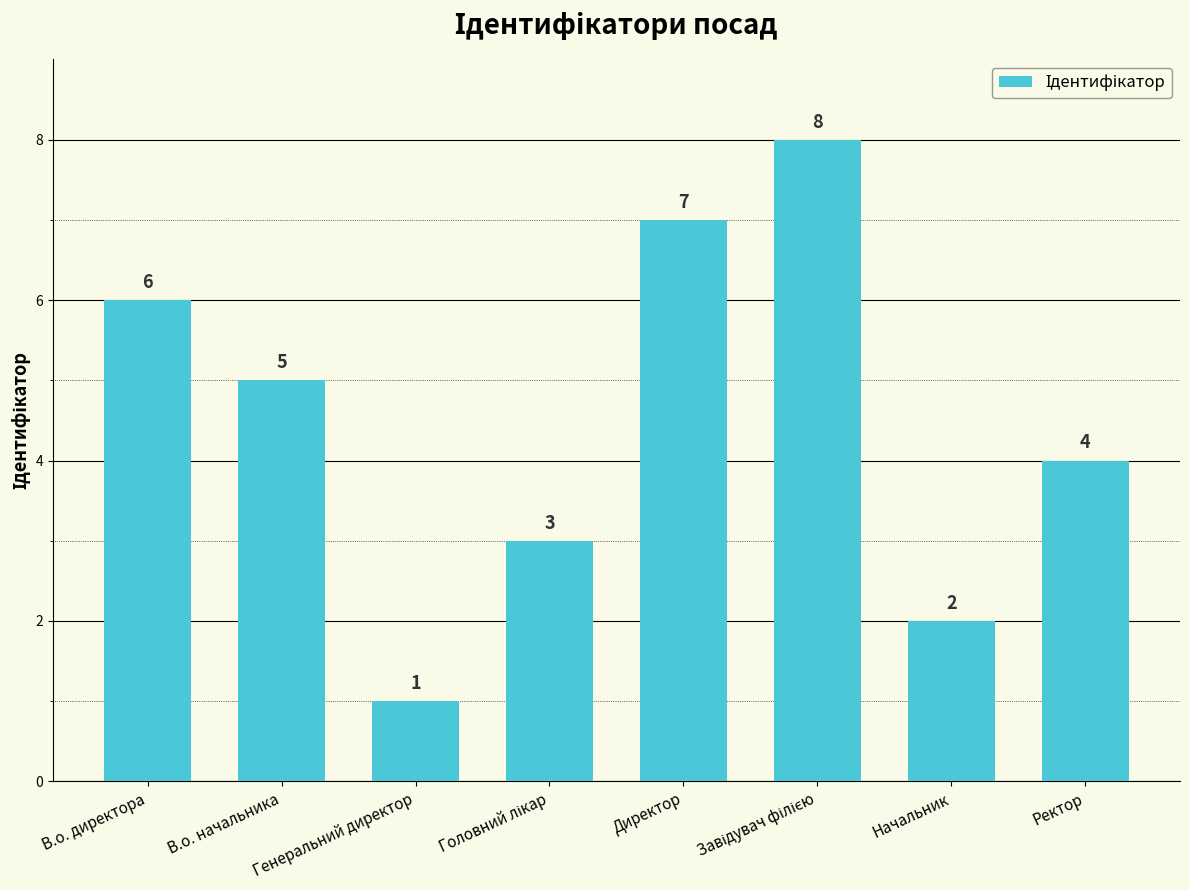

Where is the data nearest to the value 4?

Ректор